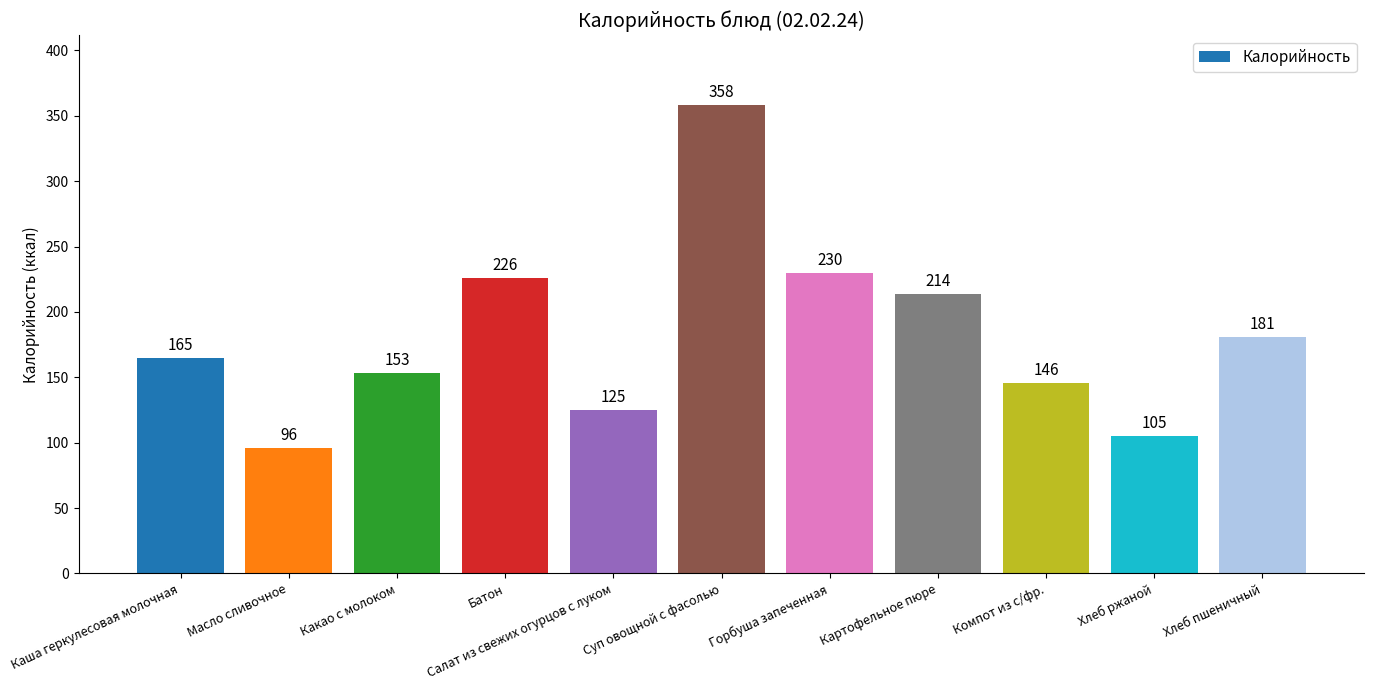

How many data points are less than 165?

5